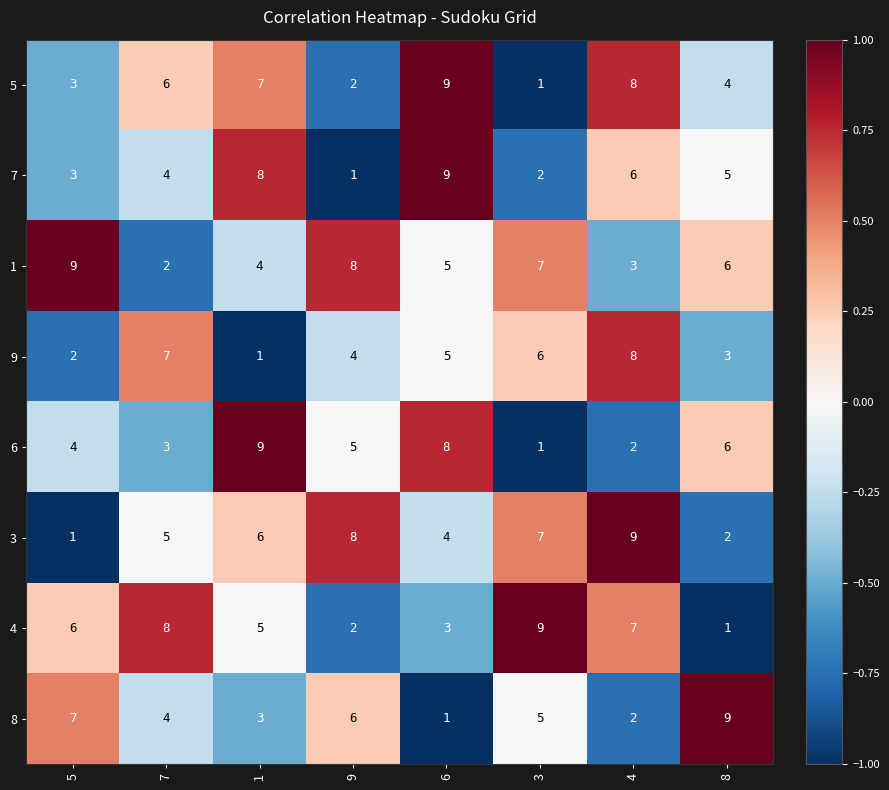

List the labels in order of 7 value, smallest first.

9, 3, 5, 7, 8, 4, 1, 6